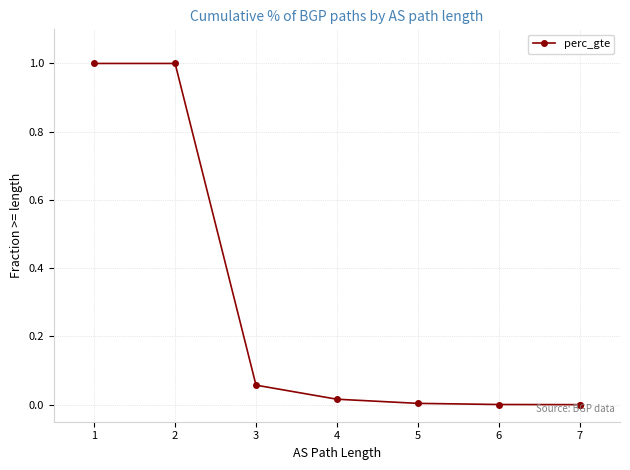

The value at 3 is 0.1. True or false?

False